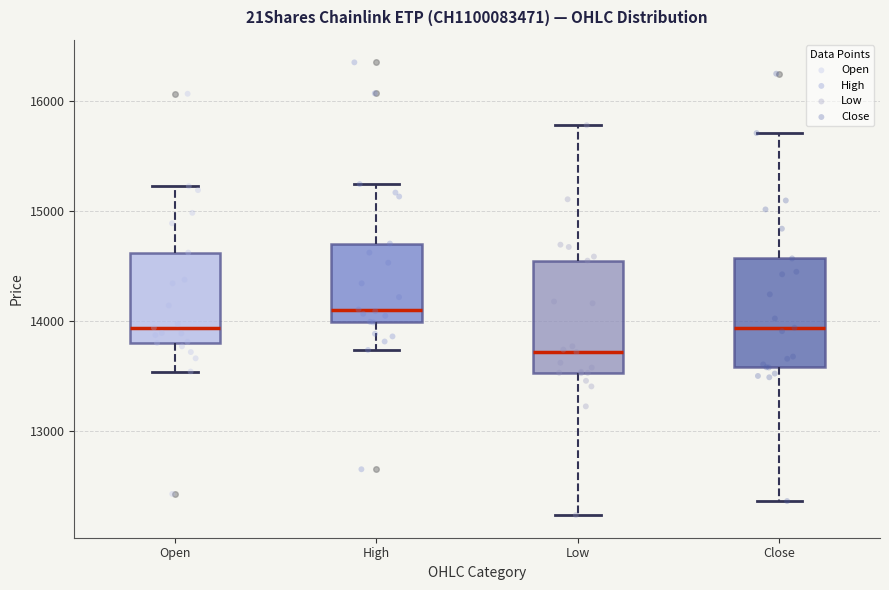

Reading left to right, read every box against the y-axis: the position of its median line, the range the box covers, and the ends of its whiskers. The values are not printed on the chart, so give them approximately, as read against the axis.

Open: median 13900, box 13800 to 14600, whiskers 13500 to 15200
High: median 14100, box 14000 to 14700, whiskers 13700 to 15200
Low: median 13700, box 13500 to 14600, whiskers 12200 to 15800
Close: median 13900, box 13600 to 14600, whiskers 12400 to 15700